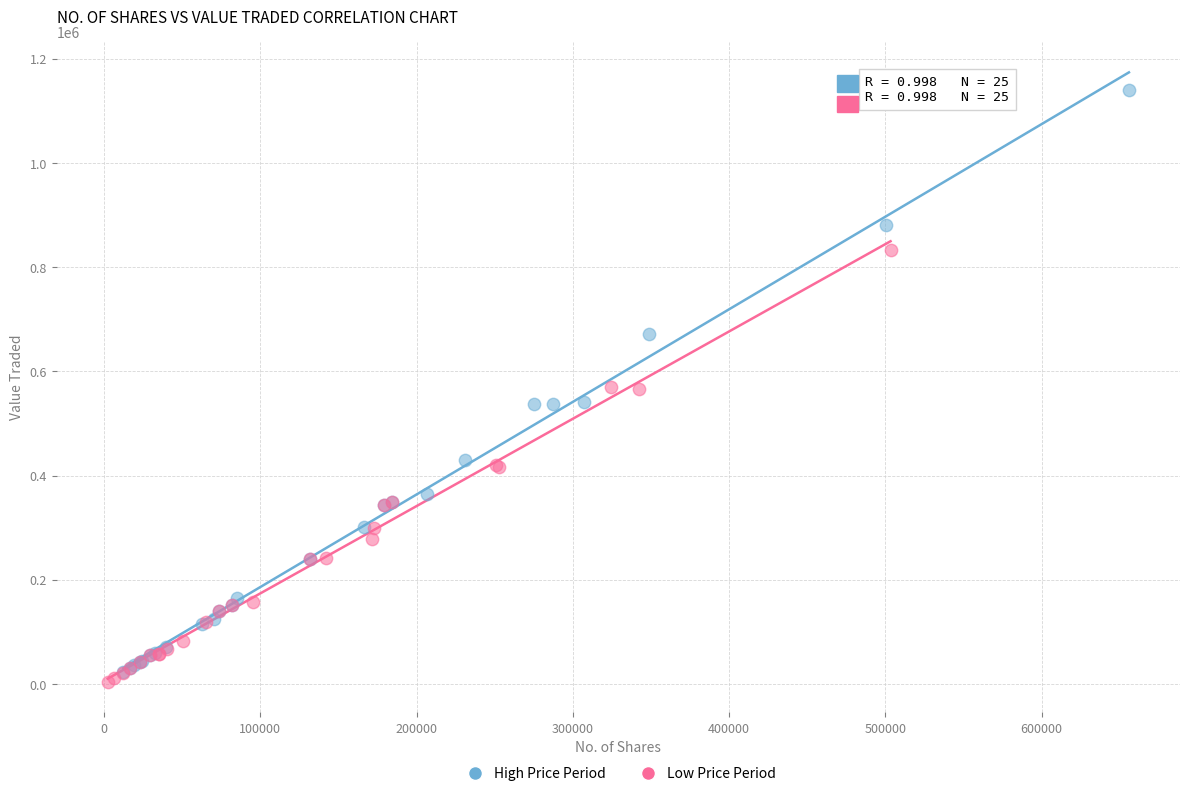

Which series has the largest Y range (max minus min)?

High Price Period